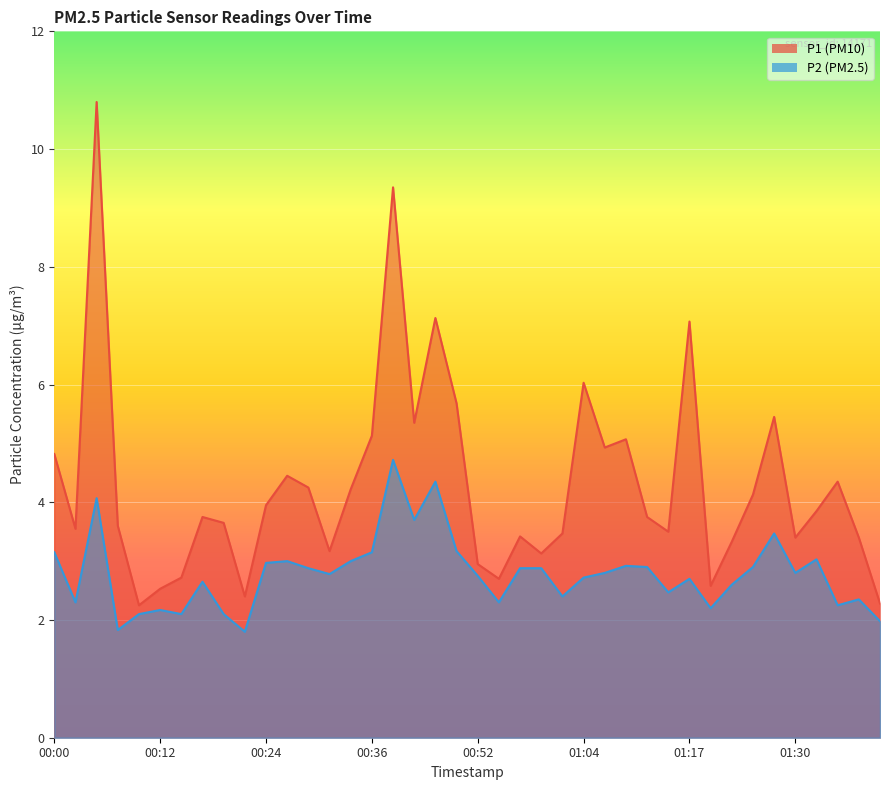

True or false: P2 and P1 intersect in this chart.

False